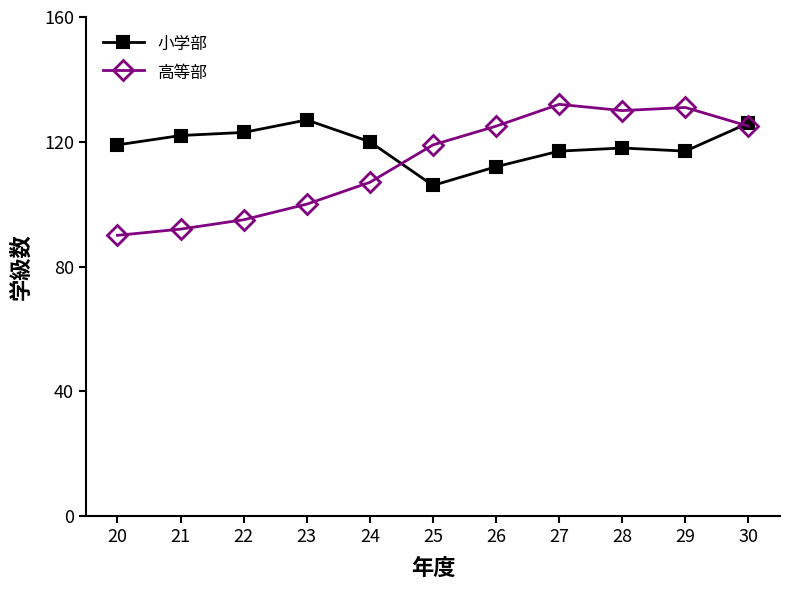

Which series changed the most between 24 and 27?

高等部